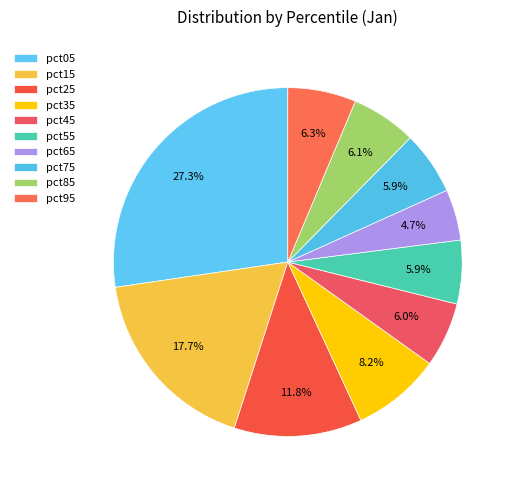

How many slices are in this pie chart?

10